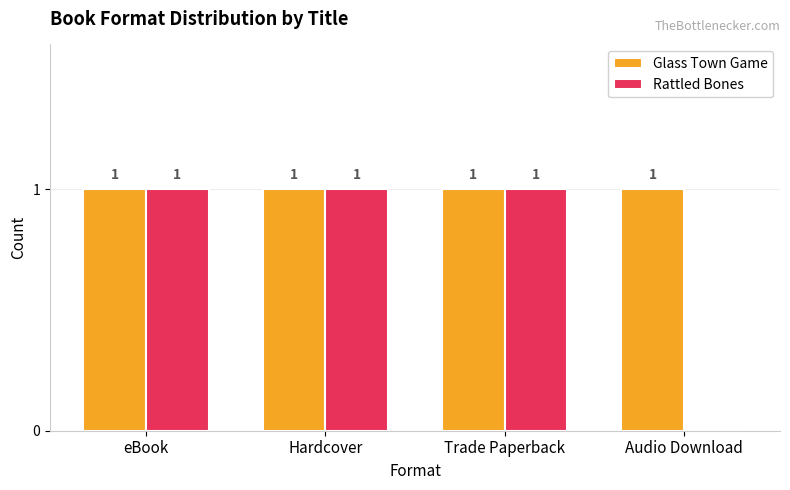

The value of Rattled Bones at eBook is 1. True or false?

True